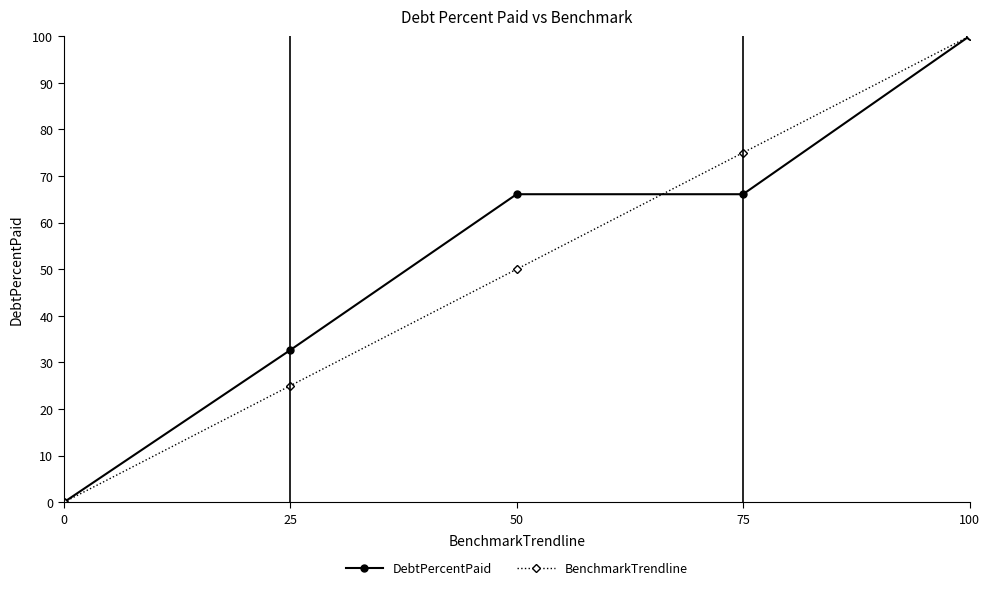

True or false: DebtPercentPaid and BenchmarkTrendline intersect in this chart.

True